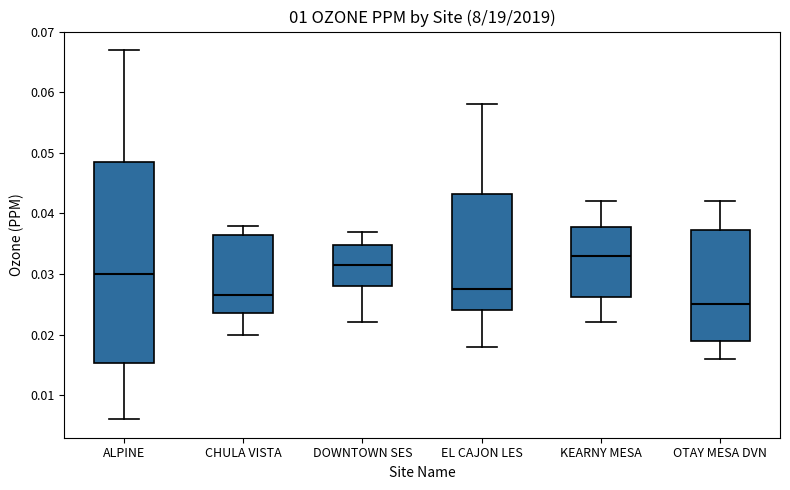

Reading left to right, read every box against the y-axis: the position of its median line, the range the box covers, and the ends of its whiskers. The values are not printed on the chart, so give them approximately, as read against the axis.

ALPINE: median 0.030, box 0.015 to 0.049, whiskers 0.006 to 0.067
CHULA VISTA: median 0.027, box 0.024 to 0.037, whiskers 0.020 to 0.038
DOWNTOWN SES: median 0.032, box 0.028 to 0.035, whiskers 0.022 to 0.037
EL CAJON LES: median 0.028, box 0.024 to 0.043, whiskers 0.018 to 0.058
KEARNY MESA: median 0.033, box 0.026 to 0.038, whiskers 0.022 to 0.042
OTAY MESA DVN: median 0.025, box 0.019 to 0.037, whiskers 0.016 to 0.042